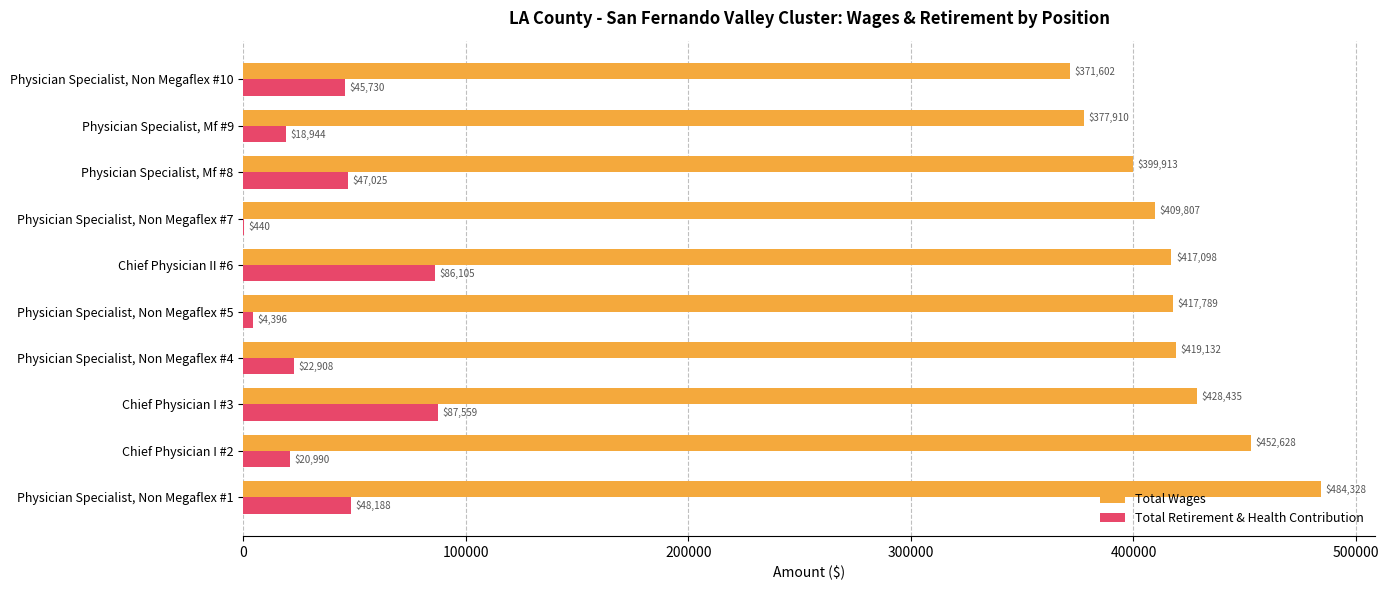

The Total Wages series shows 452627.6 at Chief Physician I #2. True or false?

True